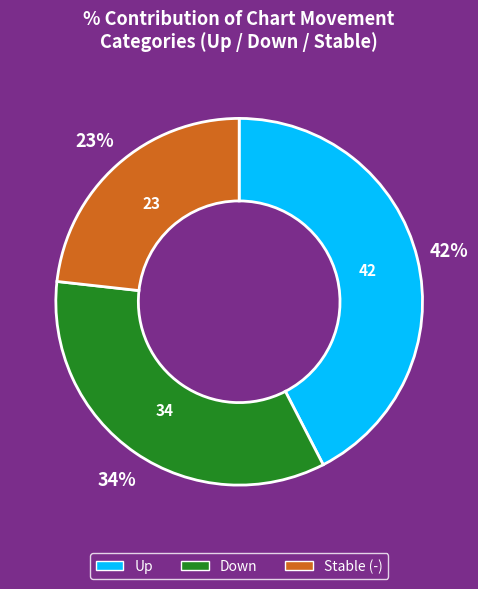

To the nearest percent, what is the average slice percentage?

33%